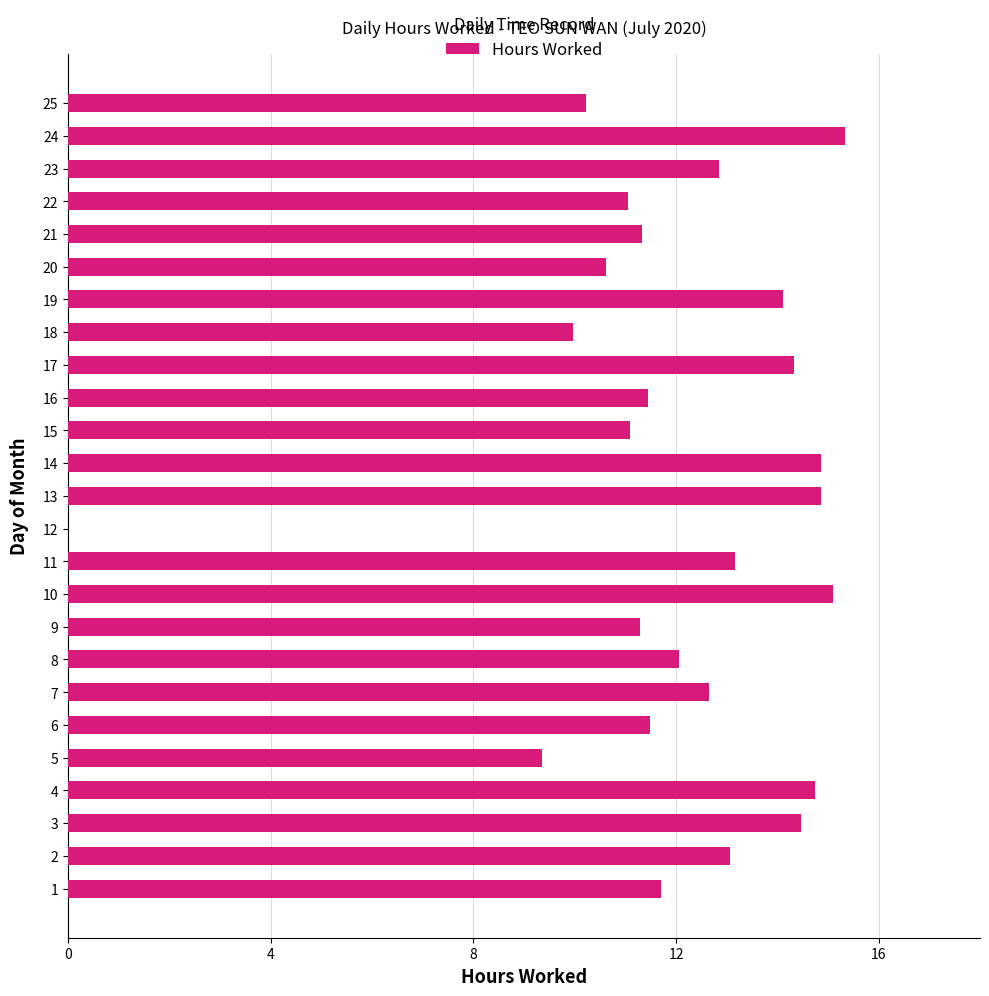

What is the ratio of the value at 19 to the value at 5?

1.5